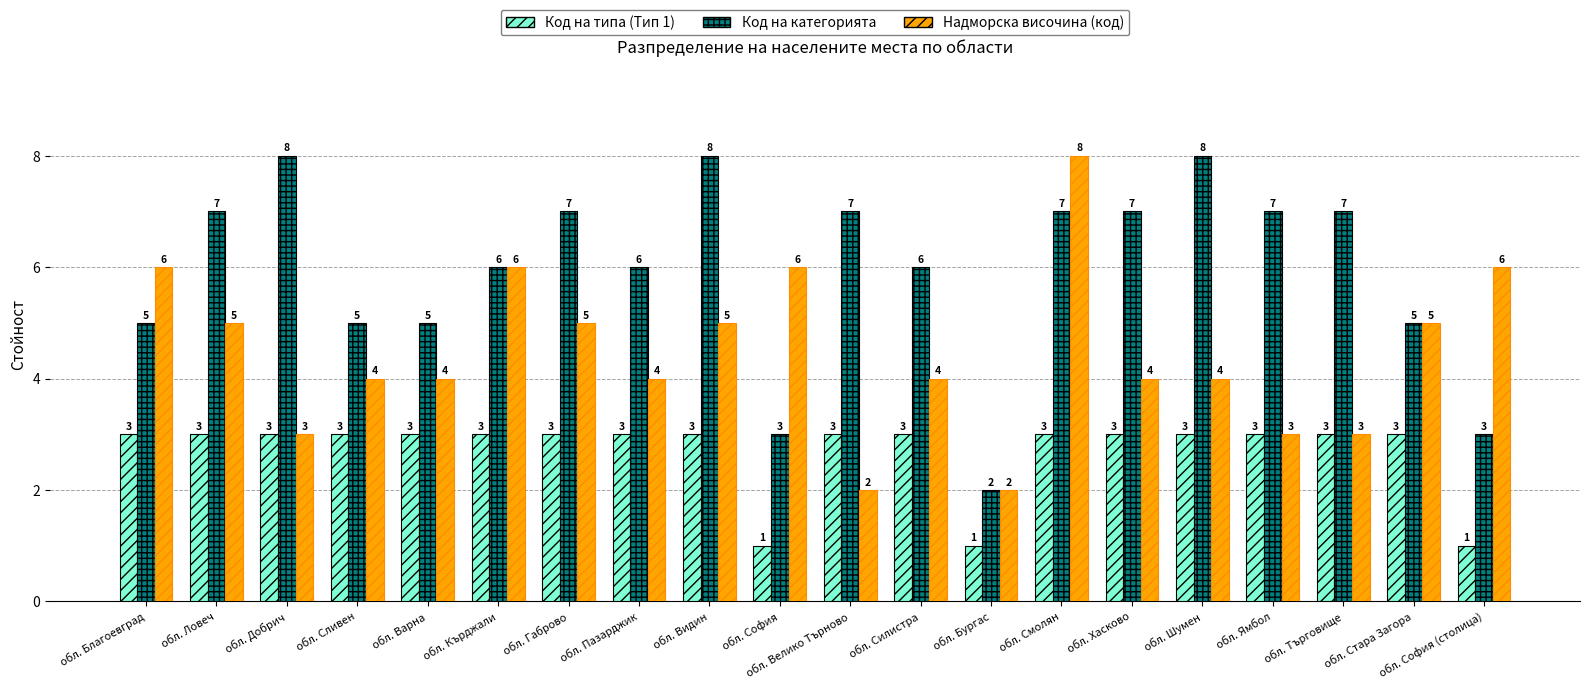

Rank the series at обл. Хасково from highest to lowest value.

Код на категорията, Надморска височина (код), Код на типа (Тип 1)